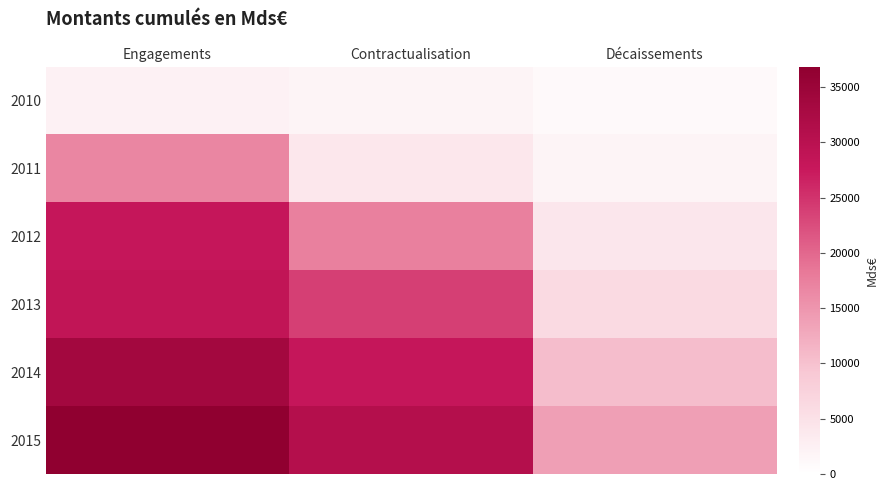

Between Décaissements and Contractualisation, which is larger?

Contractualisation